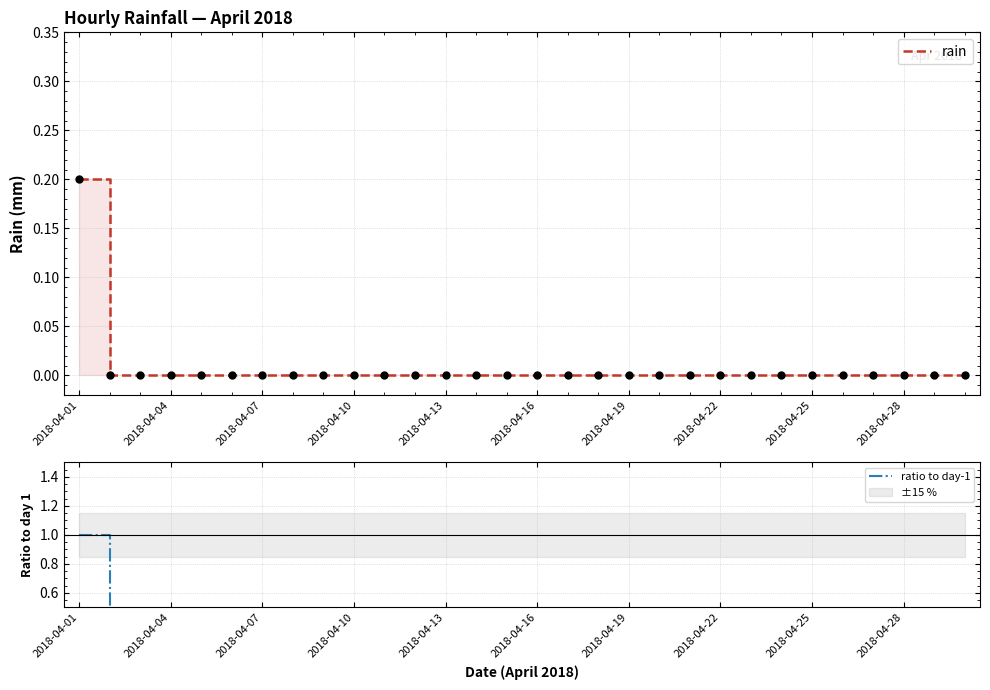

Reading right to left, what are all the values shown in this chart?

rain: 0.0	0.0	0.0	0.0	0.0	0.0	0.0	0.0	0.0	0.0	0.0	0.0	0.0	0.0	0.0	0.0	0.0	0.0	0.0	0.0	0.0	0.0	0.0	0.0	0.0	0.0	0.0	0.0	0.0	0.2
ratio to day-1: 0.0	0.0	0.0	0.0	0.0	0.0	0.0	0.0	0.0	0.0	0.0	0.0	0.0	0.0	0.0	0.0	0.0	0.0	0.0	0.0	0.0	0.0	0.0	0.0	0.0	0.0	0.0	0.0	0.0	1.0